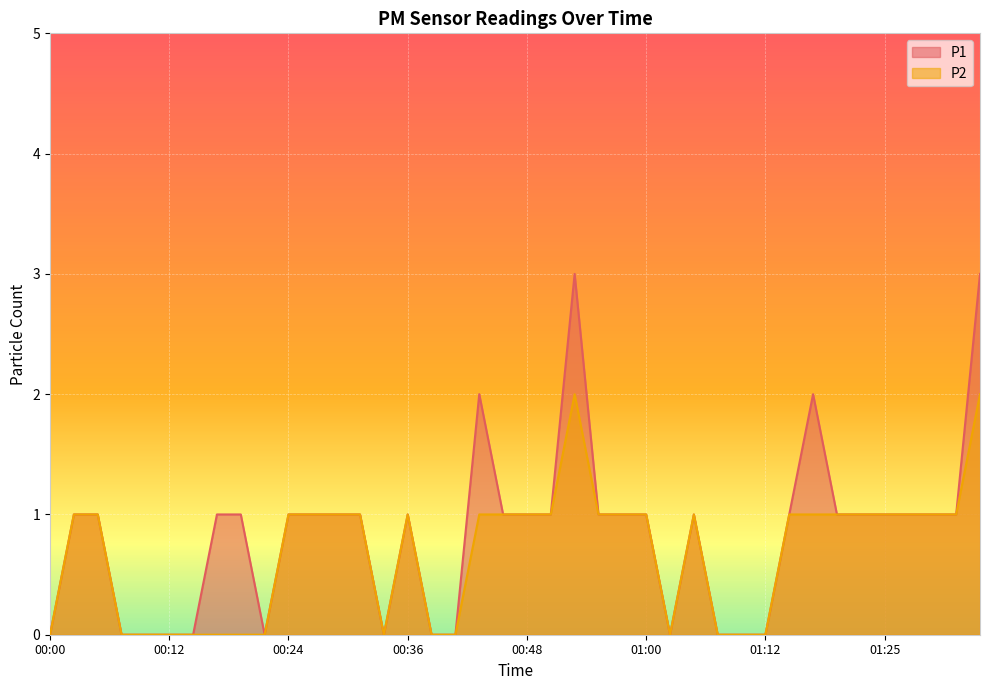

What is the label of the 32nd point from the right?

00:19